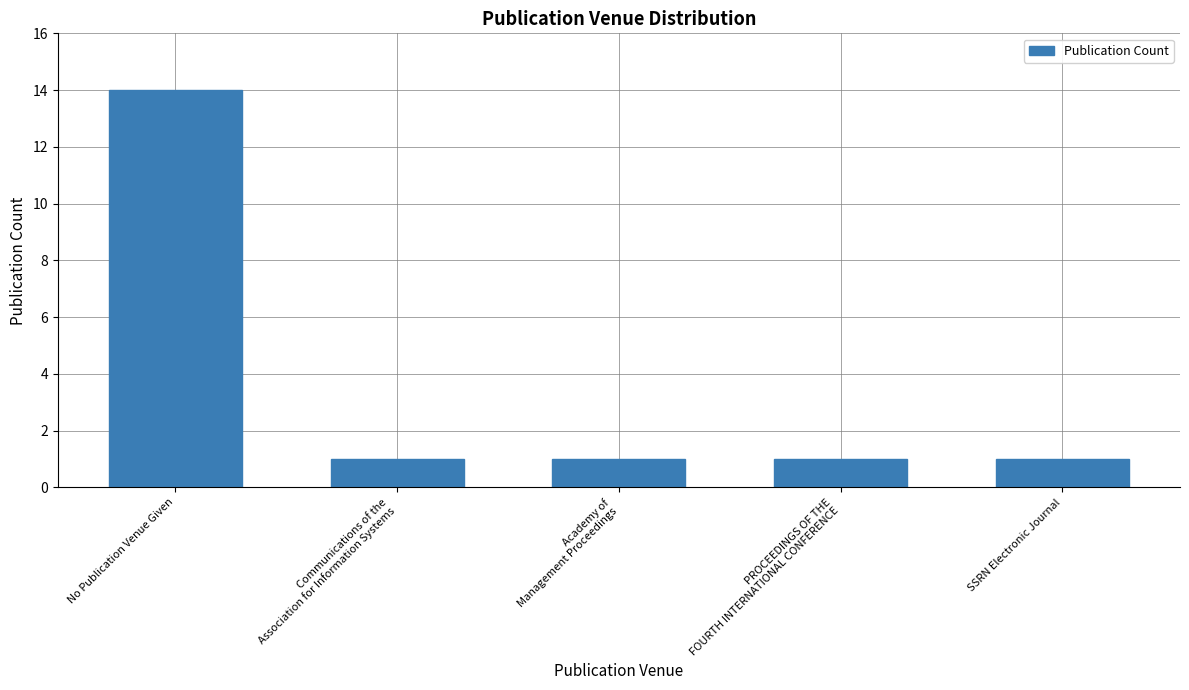

What is the greatest value displayed?

14